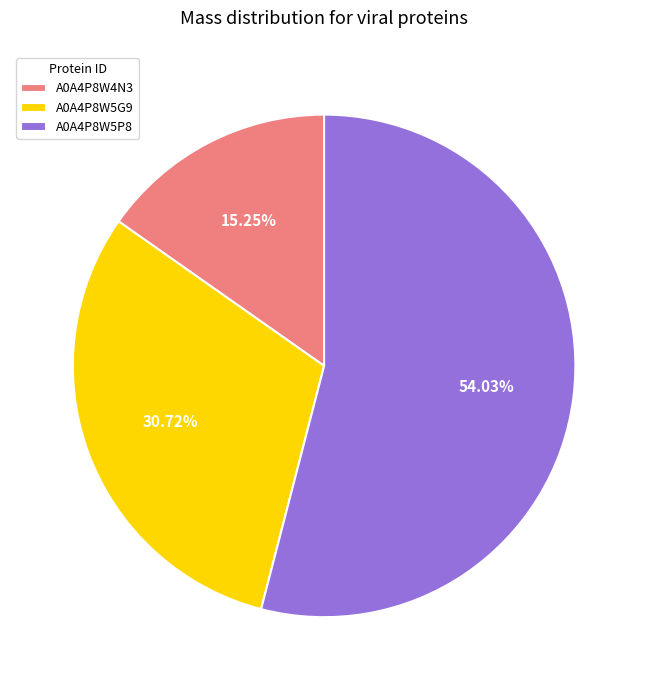

Approximately how many times larger is the value at A0A4P8W5P8 compared to A0A4P8W5G9?

1.8